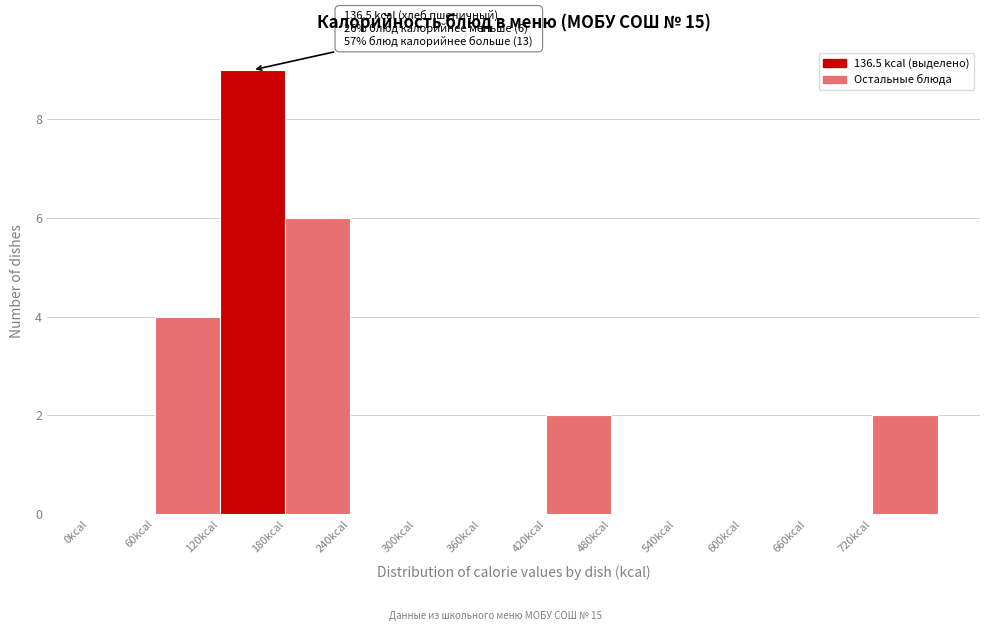

Which range on the x-axis has the tallest bar?

120 to 180